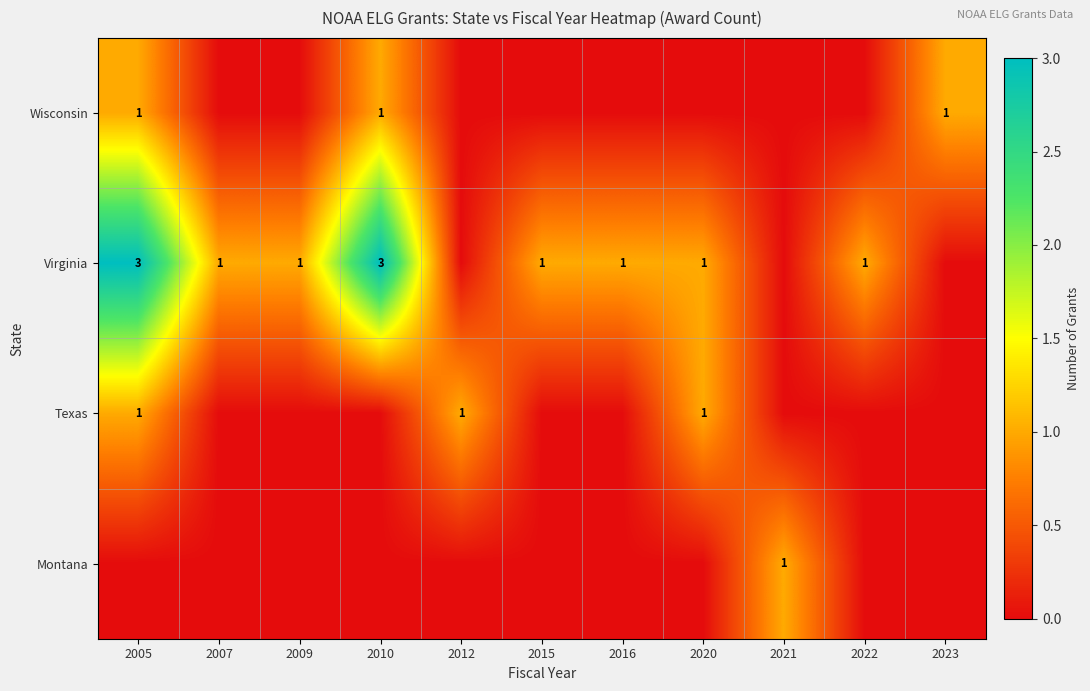

Which category has the highest value across all series?

2005